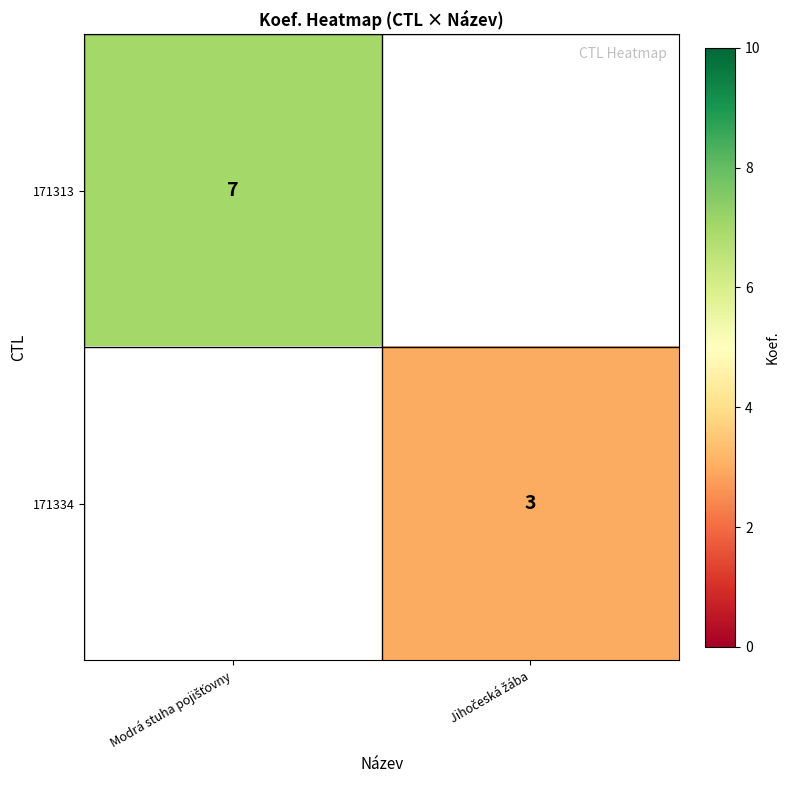

Is it true that 171313 equals 11 at Modrá stuha pojišťovny?

False